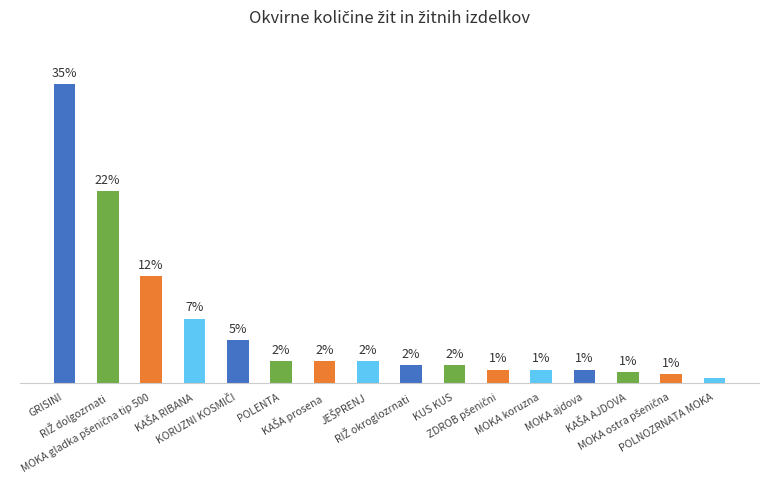

Does the chart contain any negative values?

No